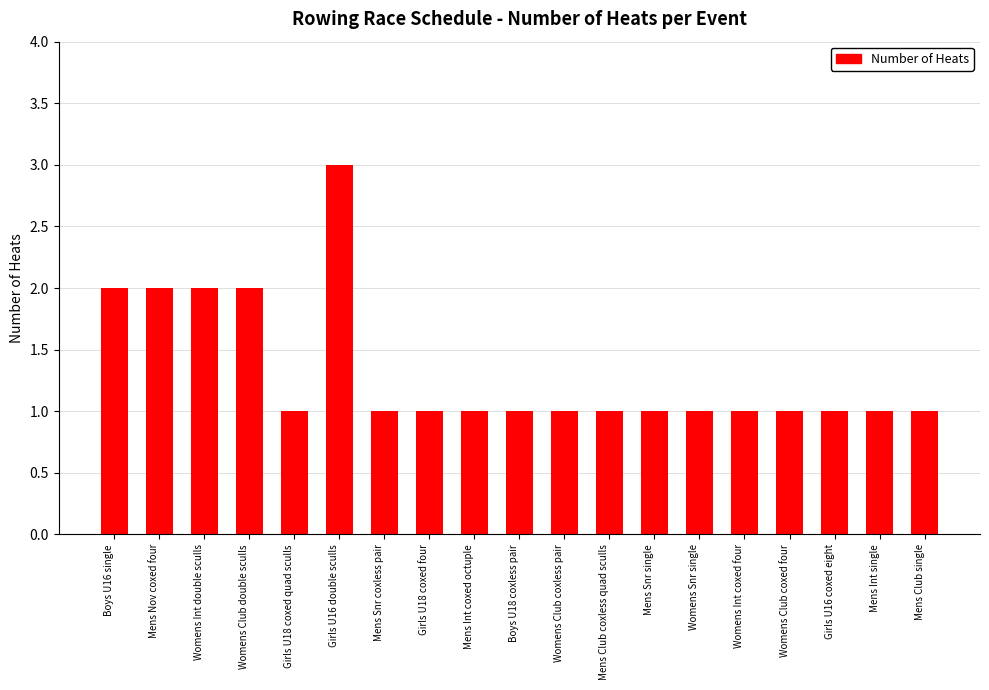

Does the chart contain stacked bars?

No